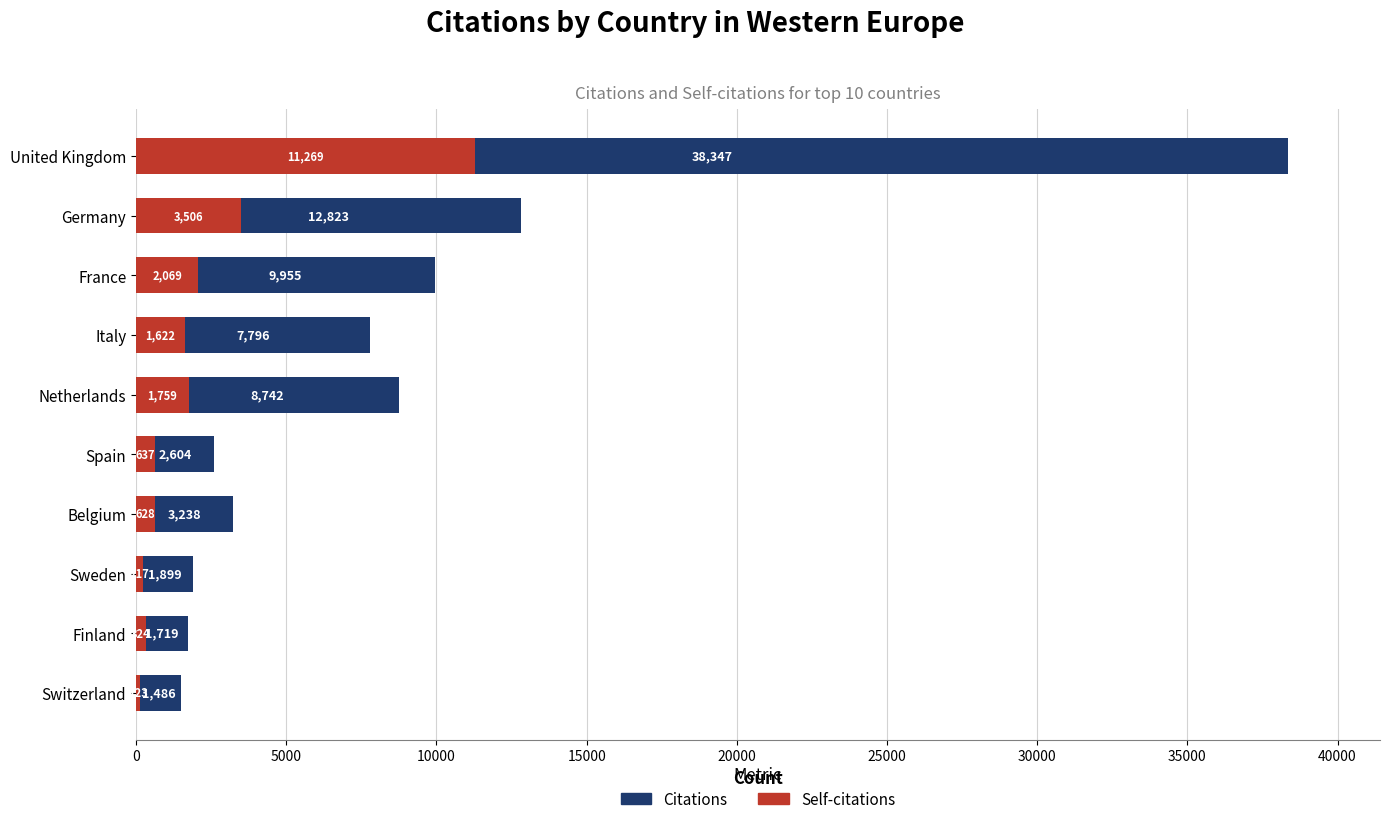

What is the average value of the Citations series?

8861